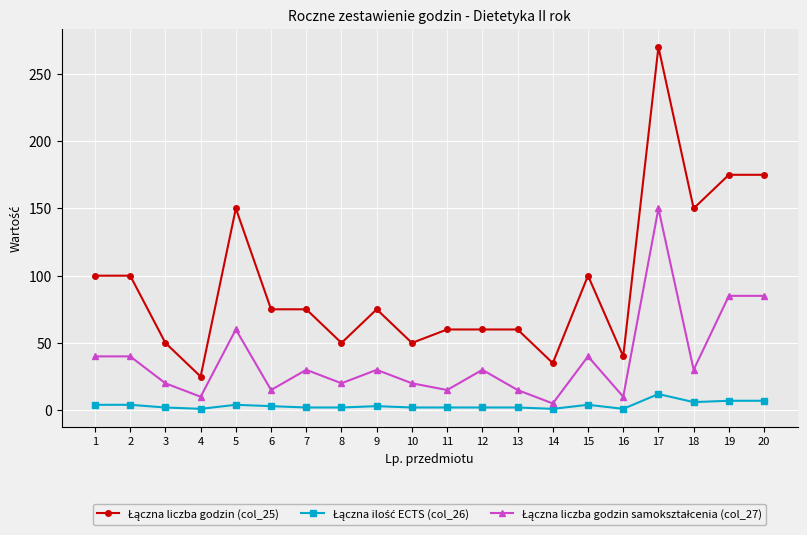

At which category is the sum across all series the highest?

17